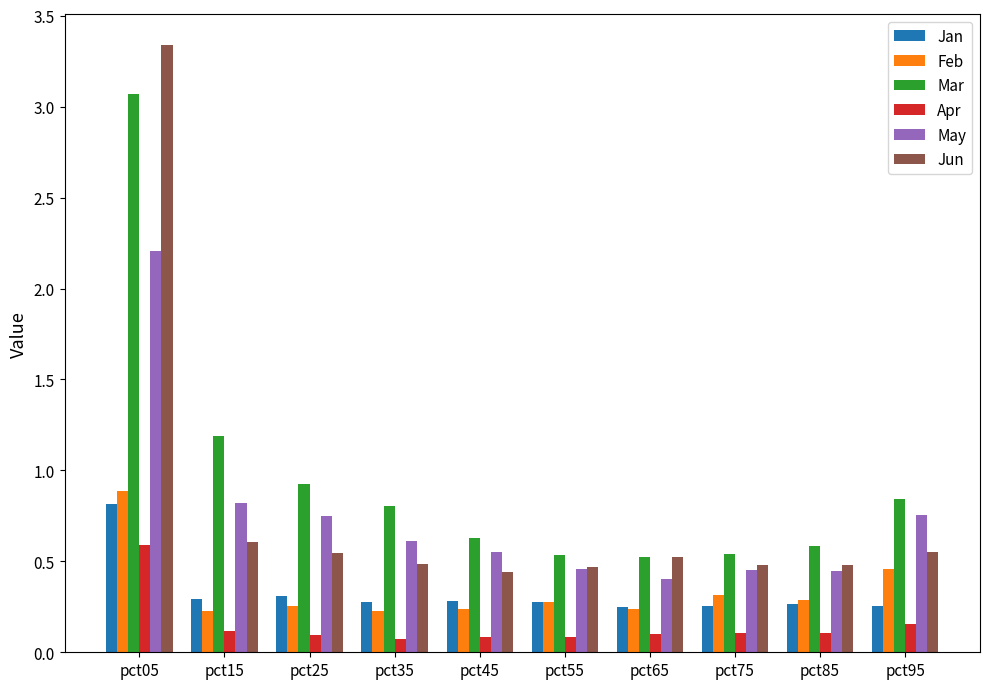

At which label is Mar closest to 1?

pct25